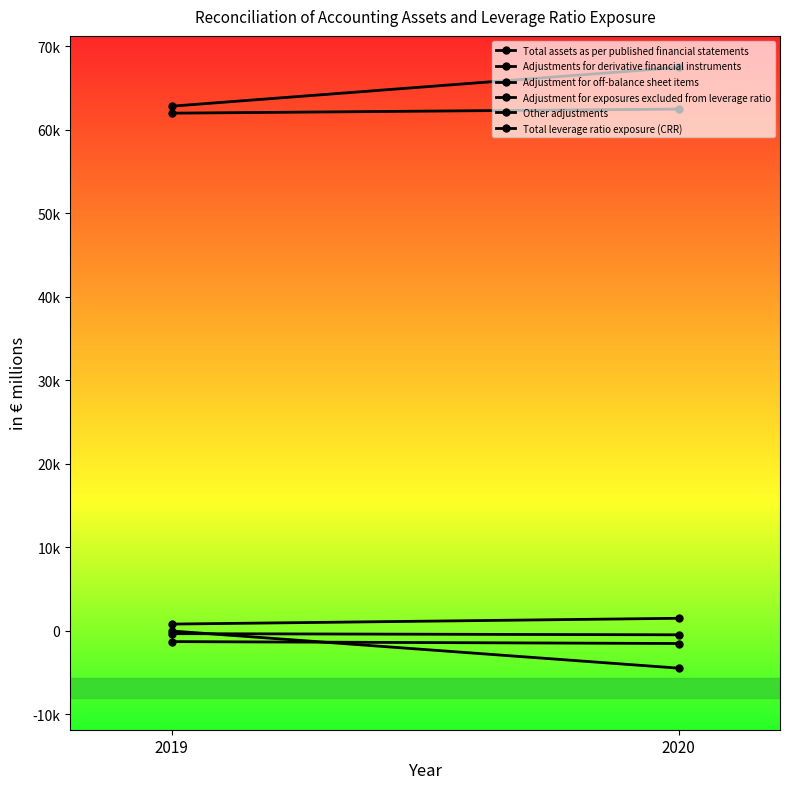

What is the difference between the Adjustment for exposures excluded from leverage ratio values at 2019 and 2020?

4452.0